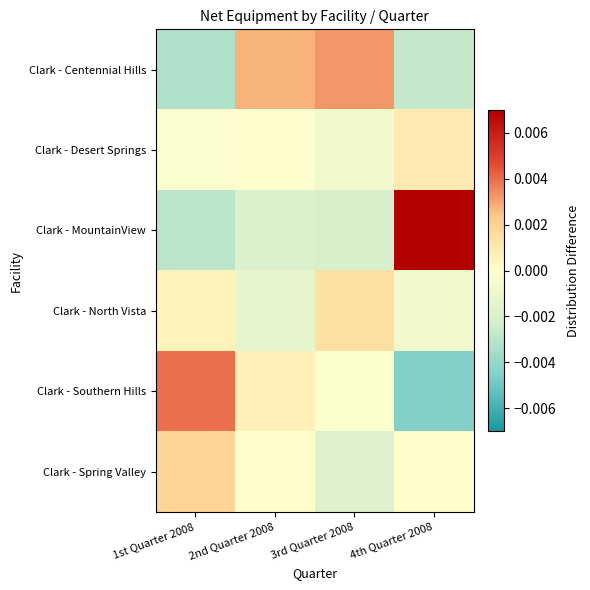

How many categories are shown in the chart?

4